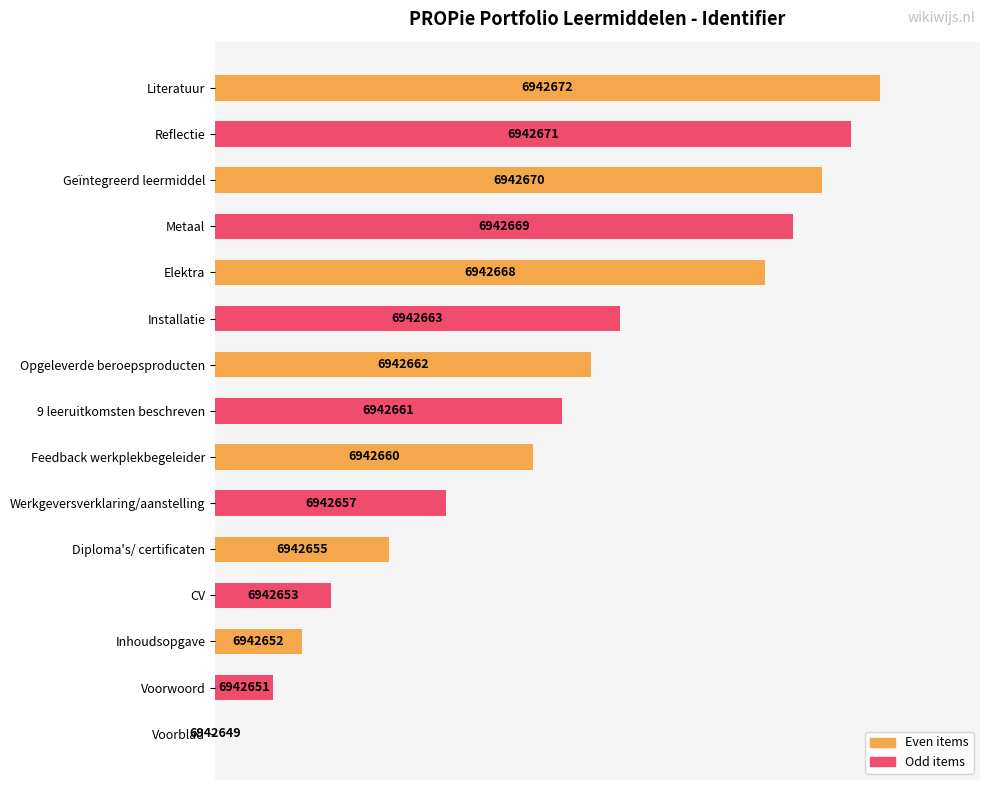

Are the bars grouped side by side (vs. stacked)?

No